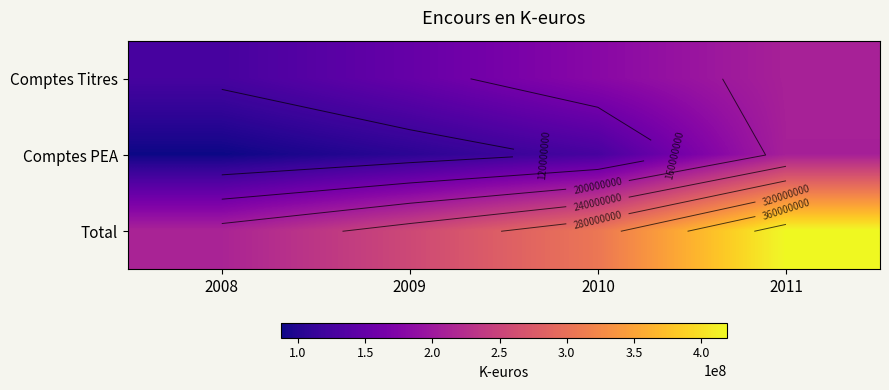

True or false: Total has a value of 416070477 at 2010.

False